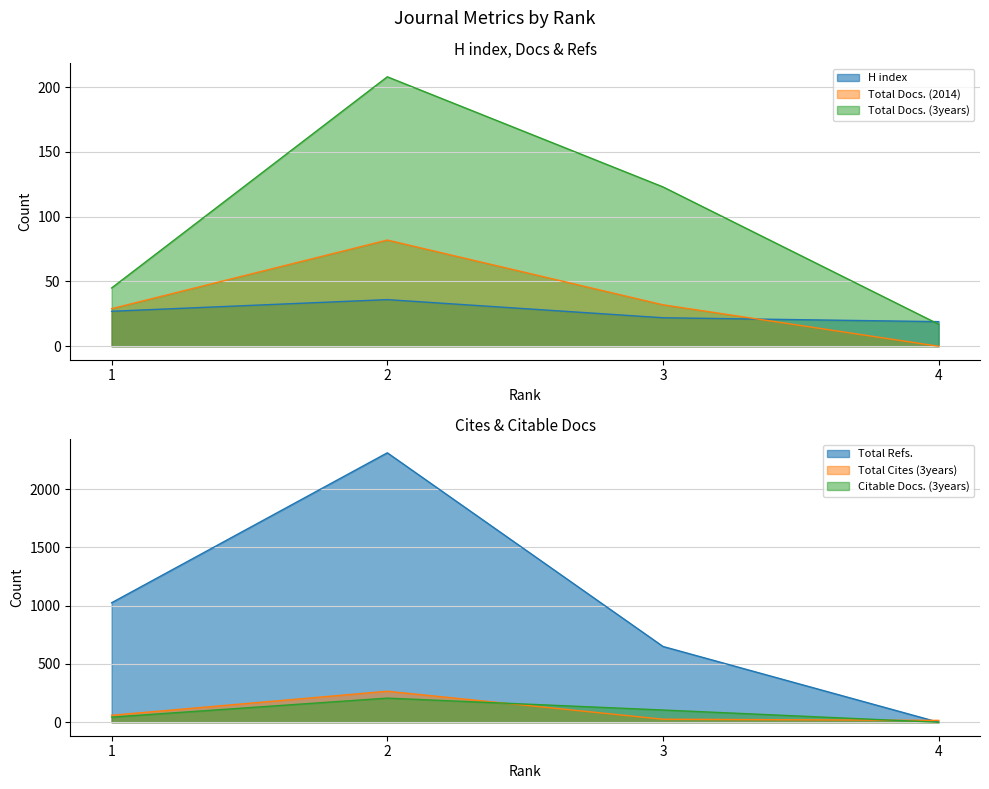

What is the total value across all series at 2?

3110